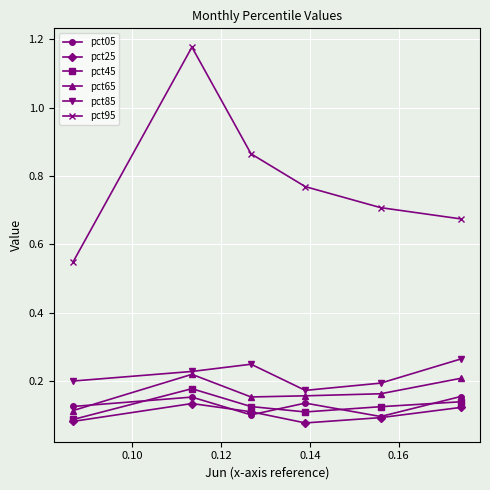

At how many categories does at least one series exceed 0?

6